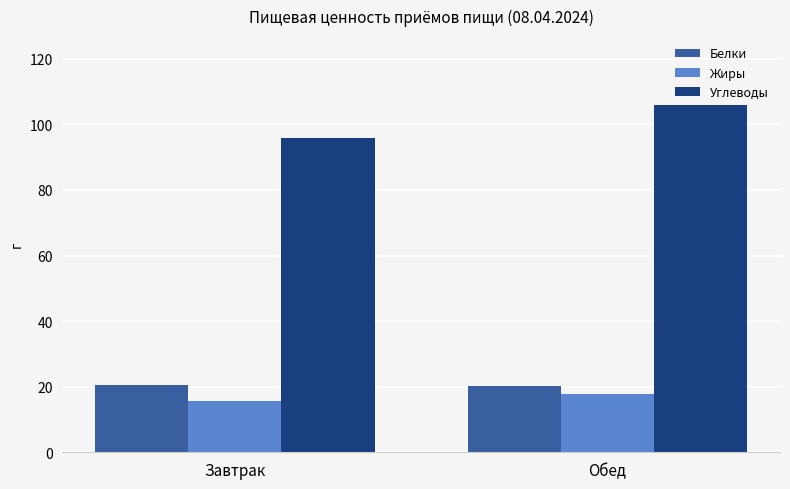

Count the number of categories in the chart.

2